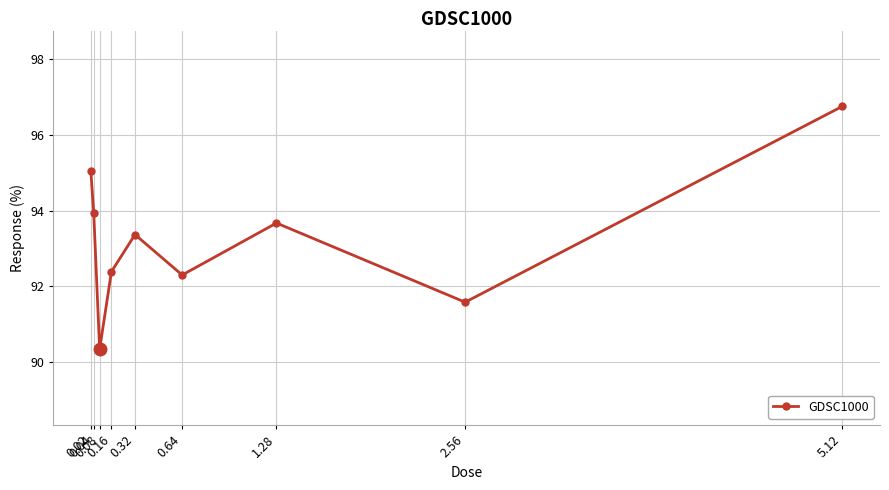

Reading right to left, list all the values displayed in this chart.

5.12=96.8	2.56=91.6	1.28=93.7	0.64=92.3	0.32=93.4	0.16=92.4	0.08=90.3	0.04=93.9	0.02=95.1